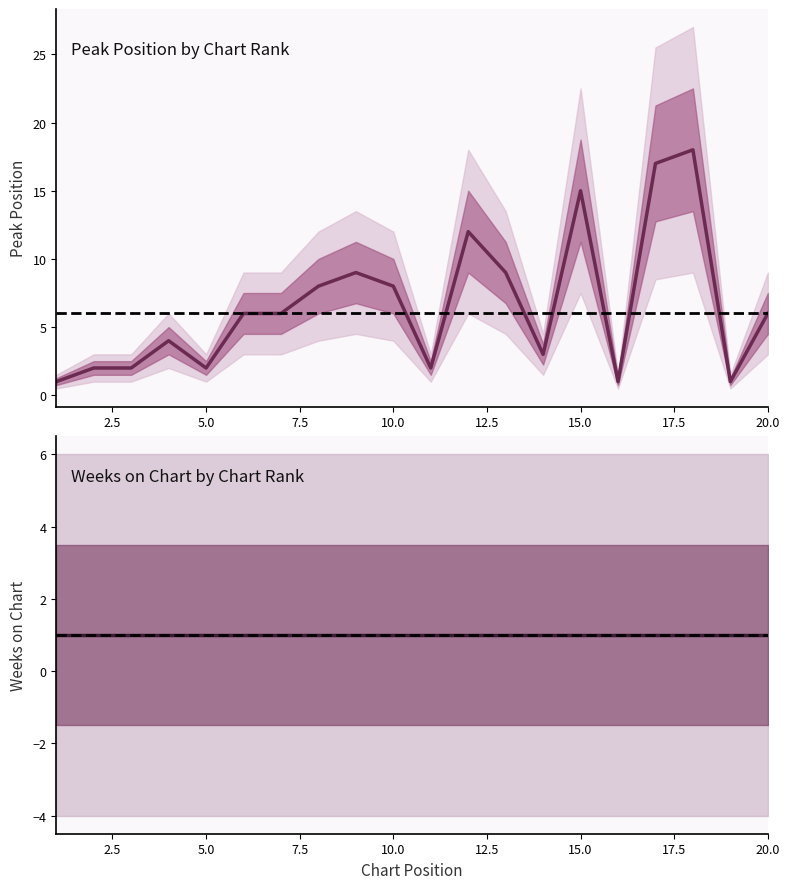

What is the ratio of the value at 9 to the value at 16?

9.0